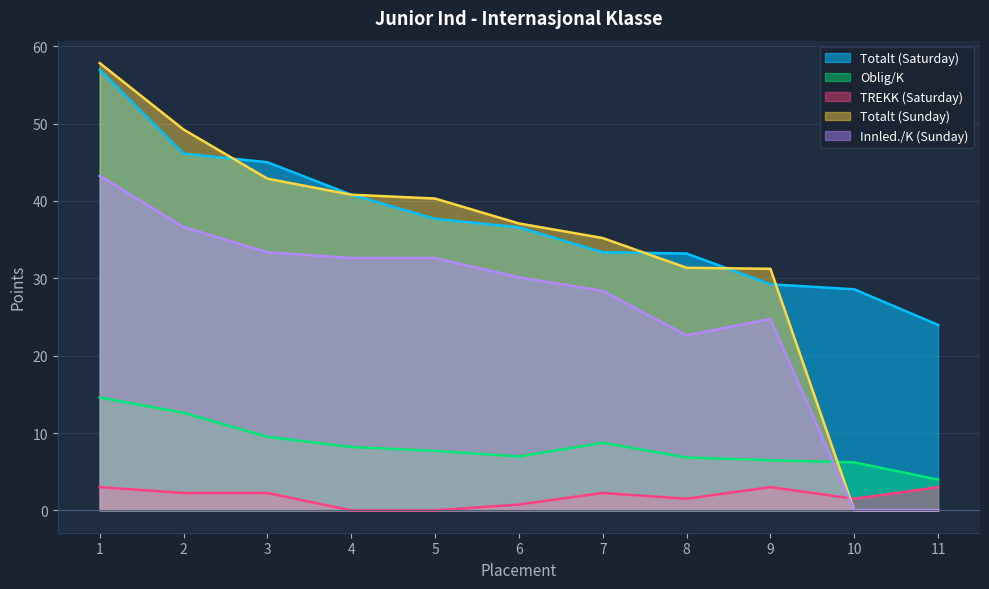

Between 6 and 8, which series saw the biggest shift?

Innled./K (Sunday)